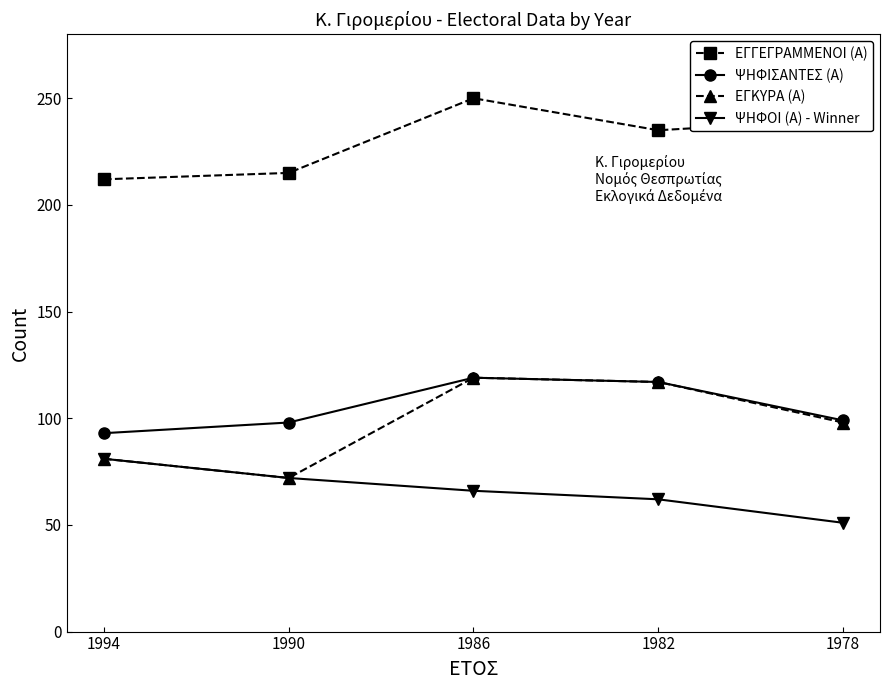

Which series has the largest total across all categories?

ΕΓΓΕΓΡΑΜΜΕΝΟΙ (Α)